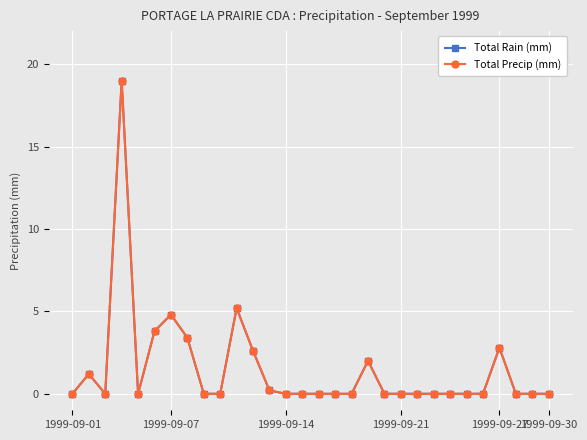

True or false: Total Precip (mm) and Total Rain (mm) intersect in this chart.

False